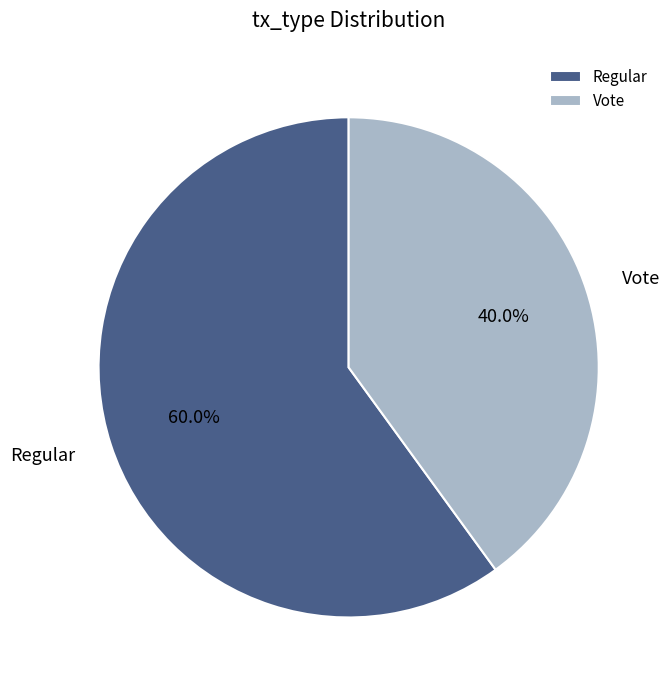

Rank the categories by value from lowest to highest.

Vote, Regular